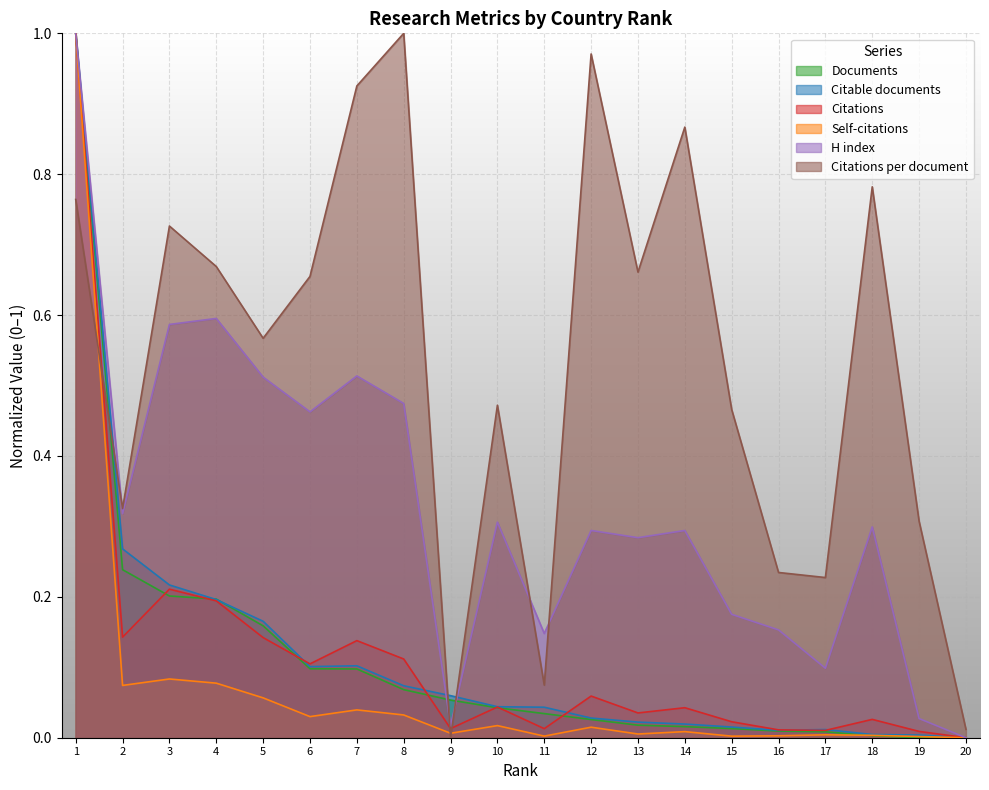

Which series has the largest range (max minus min)?

Citations